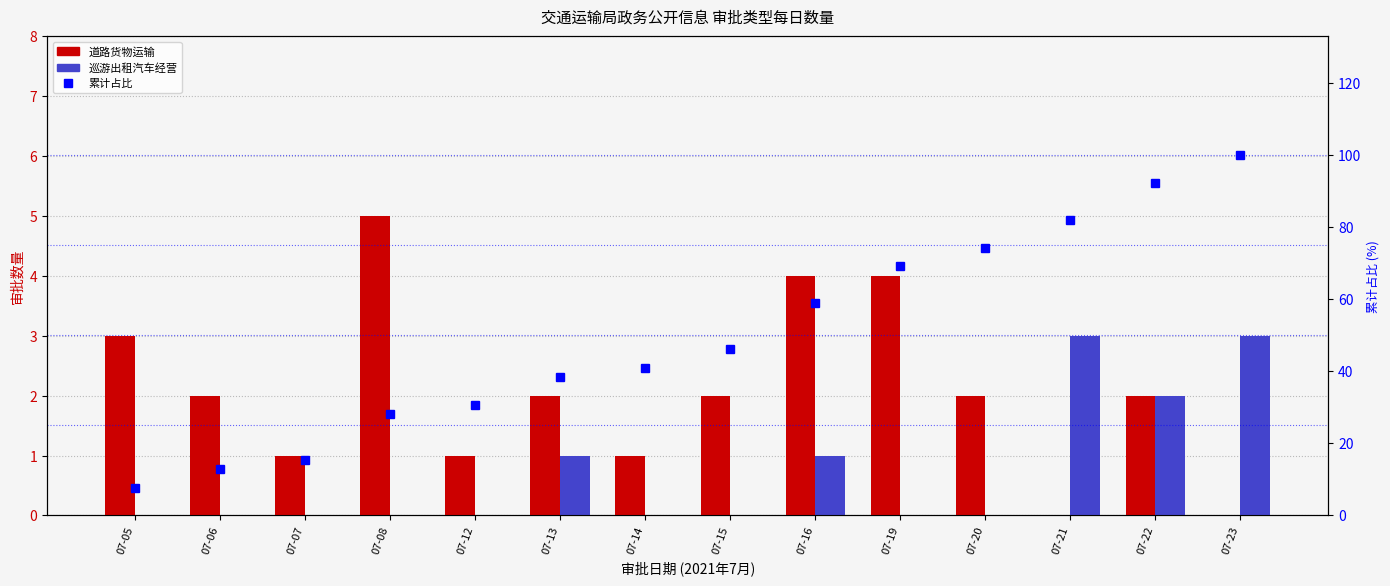

Reading left to right, what are all the values shown in this chart?

道路货物运输: 07-05=3.0	07-06=2.0	07-07=1.0	07-08=5.0	07-12=1.0	07-13=2.0	07-14=1.0	07-15=2.0	07-16=4.0	07-19=4.0	07-20=2.0	07-21=0.0	07-22=2.0	07-23=0.0
巡游出租汽车经营: 07-05=0.0	07-06=0.0	07-07=0.0	07-08=0.0	07-12=0.0	07-13=1.0	07-14=0.0	07-15=0.0	07-16=1.0	07-19=0.0	07-20=0.0	07-21=3.0	07-22=2.0	07-23=3.0
累计占比: 07-05=7.7	07-06=12.8	07-07=15.4	07-08=28.2	07-12=30.8	07-13=38.5	07-14=41.0	07-15=46.2	07-16=59.0	07-19=69.2	07-20=74.4	07-21=82.1	07-22=92.3	07-23=100.0